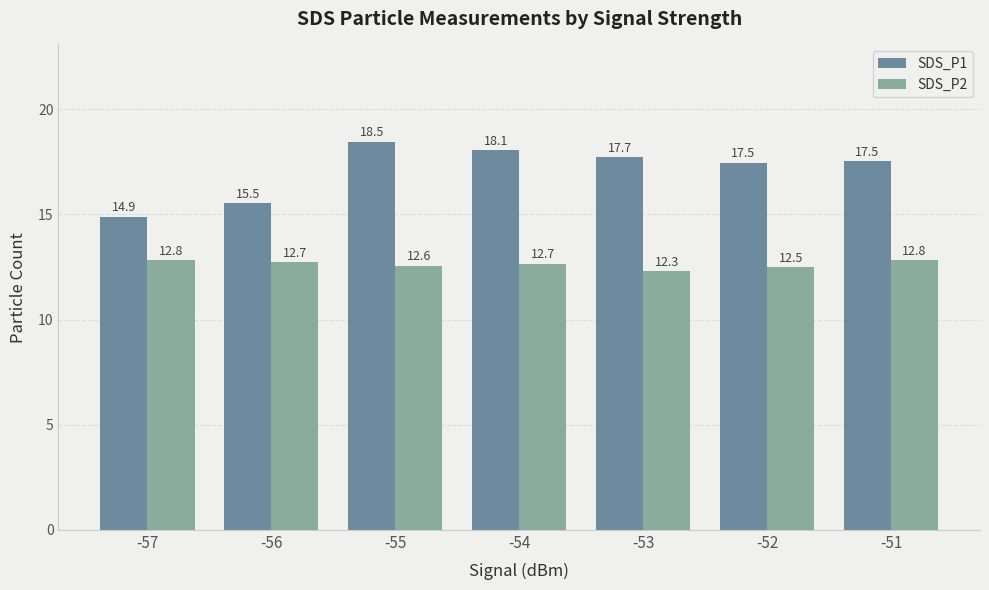

List the series in order of their overall mean, lowest first.

SDS_P2, SDS_P1